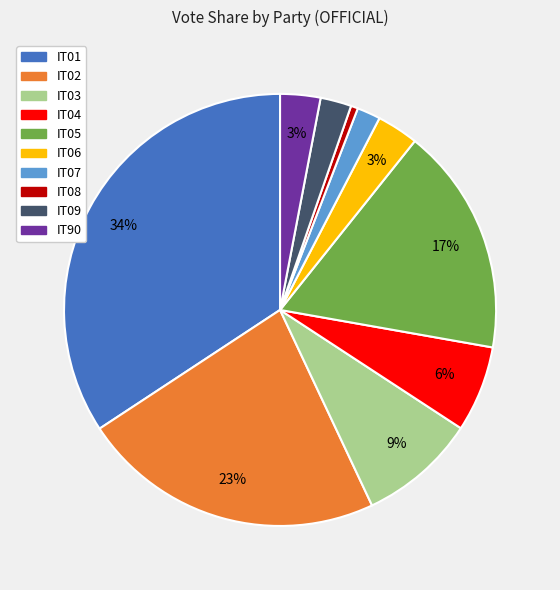

Does any single category account for the majority?

No